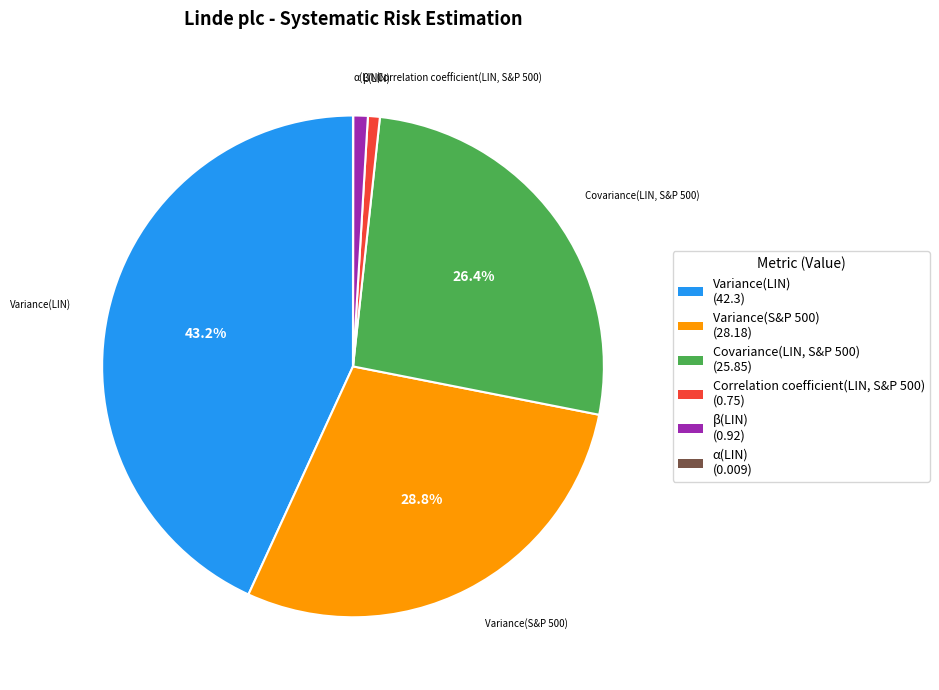

Which category has the biggest portion of the pie?

Variance(LIN)